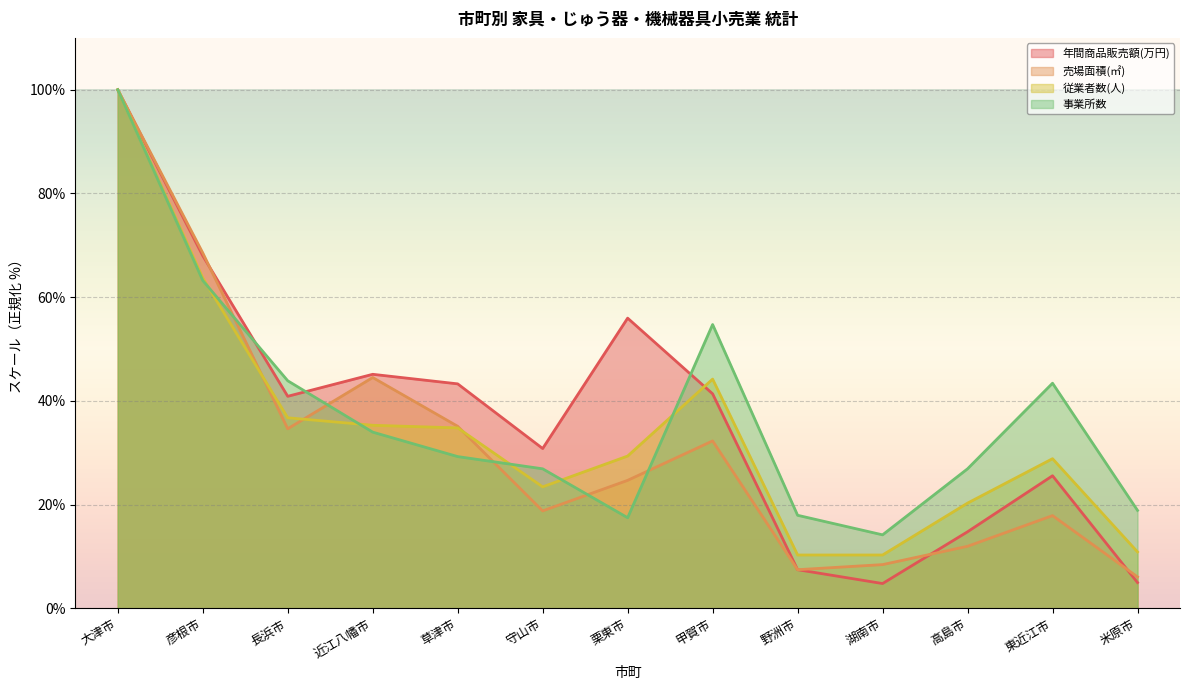

What is the total value across all series at 彦根市?

263.4